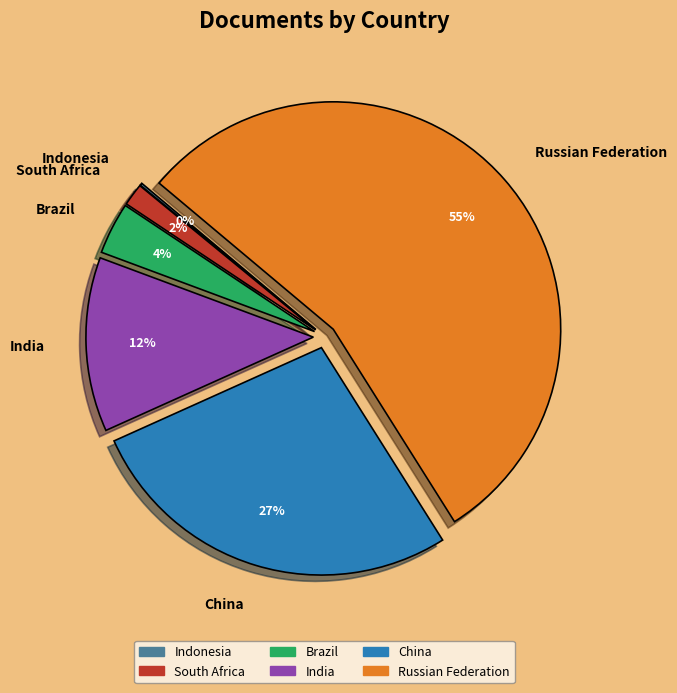

To the nearest percent, what is the average slice percentage?

17%